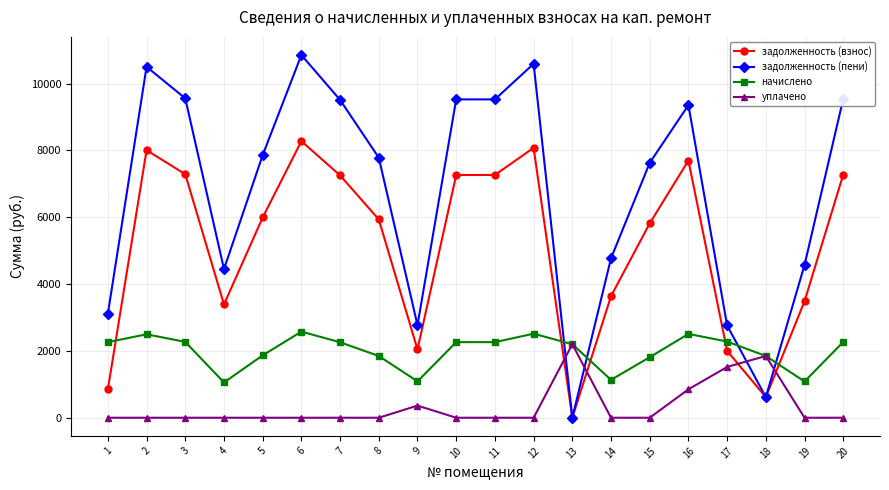

Which series changed the most between 3 and 6?

задолженность (пени)